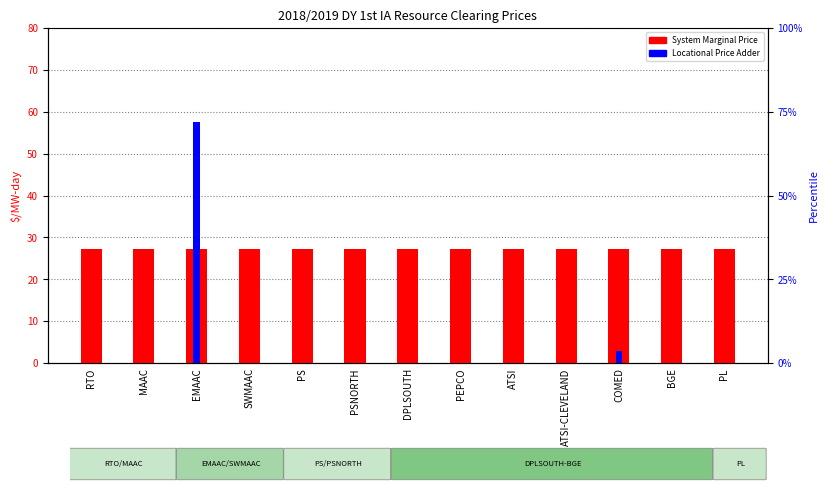

At PS, list the series in order from largest to smallest.

System Marginal Price [$/MW-day], Locational Price Adder [$/MW-day]